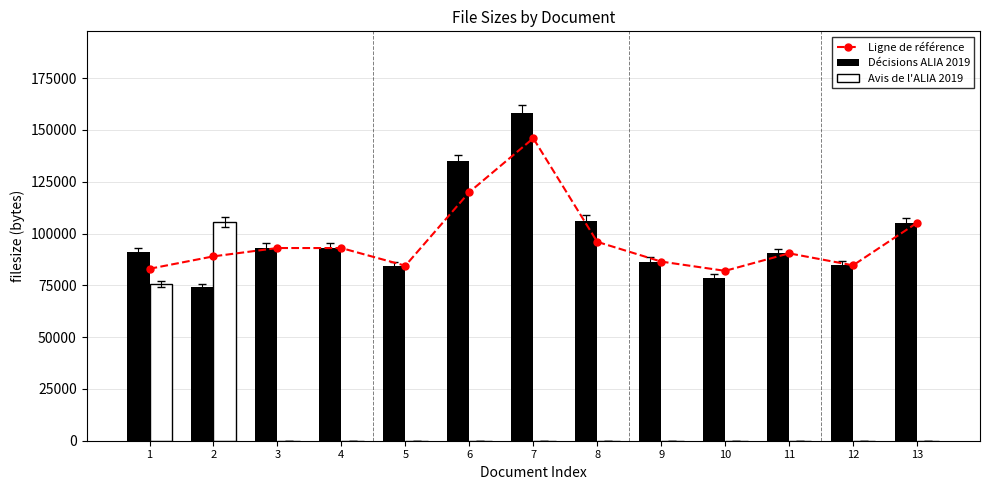

What is the highest value of the Décisions ALIA 2019 series?

158093